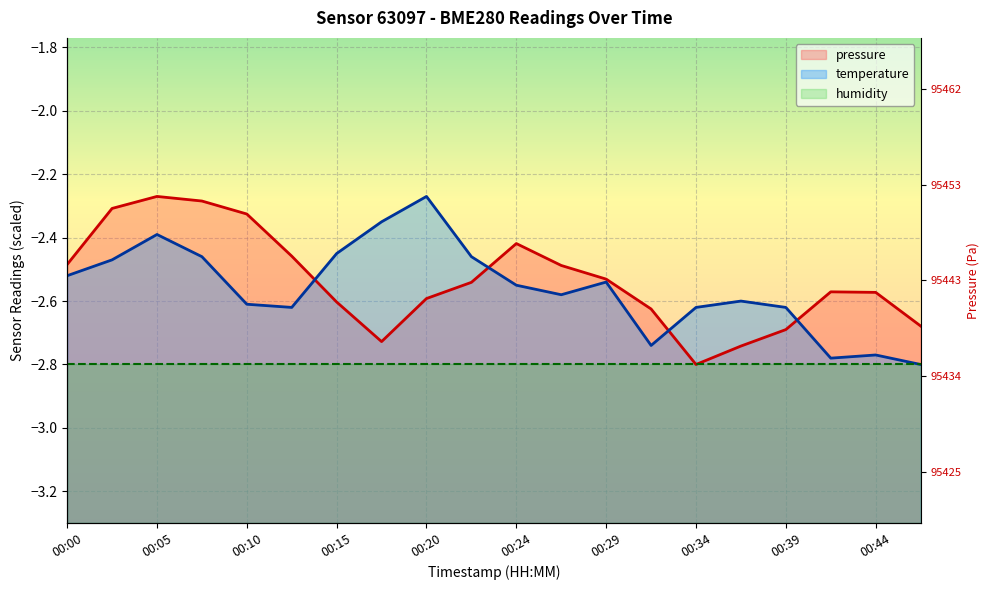

At which label does temperature reach its minimum?

00:46